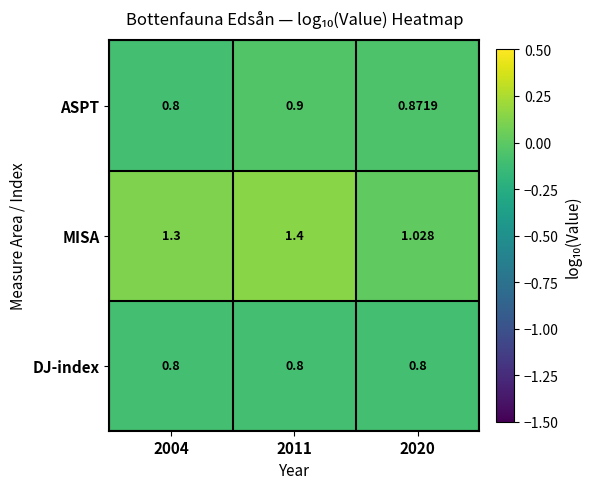

Rank the series at 2011 from lowest to highest value.

DJ-index, ASPT, MISA